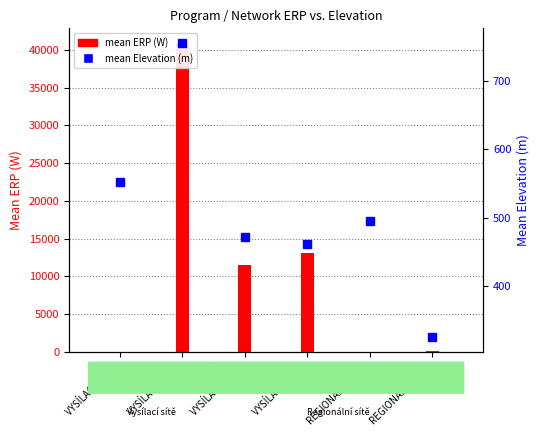

How many groups of bars are there?

6